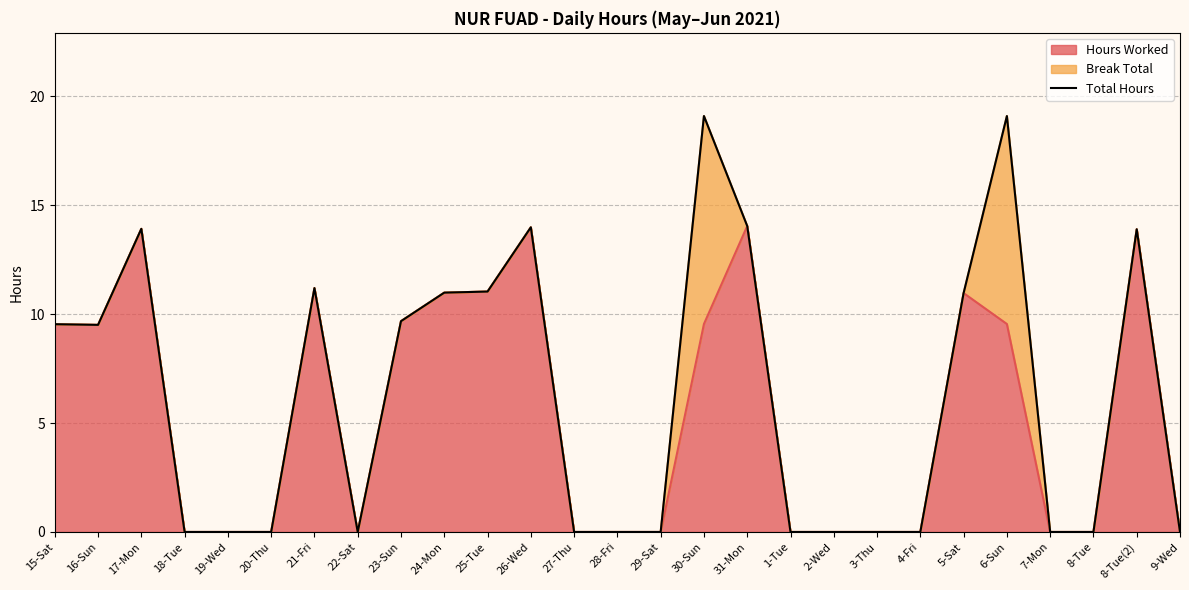

What is the maximum value shown in the chart?

19.1